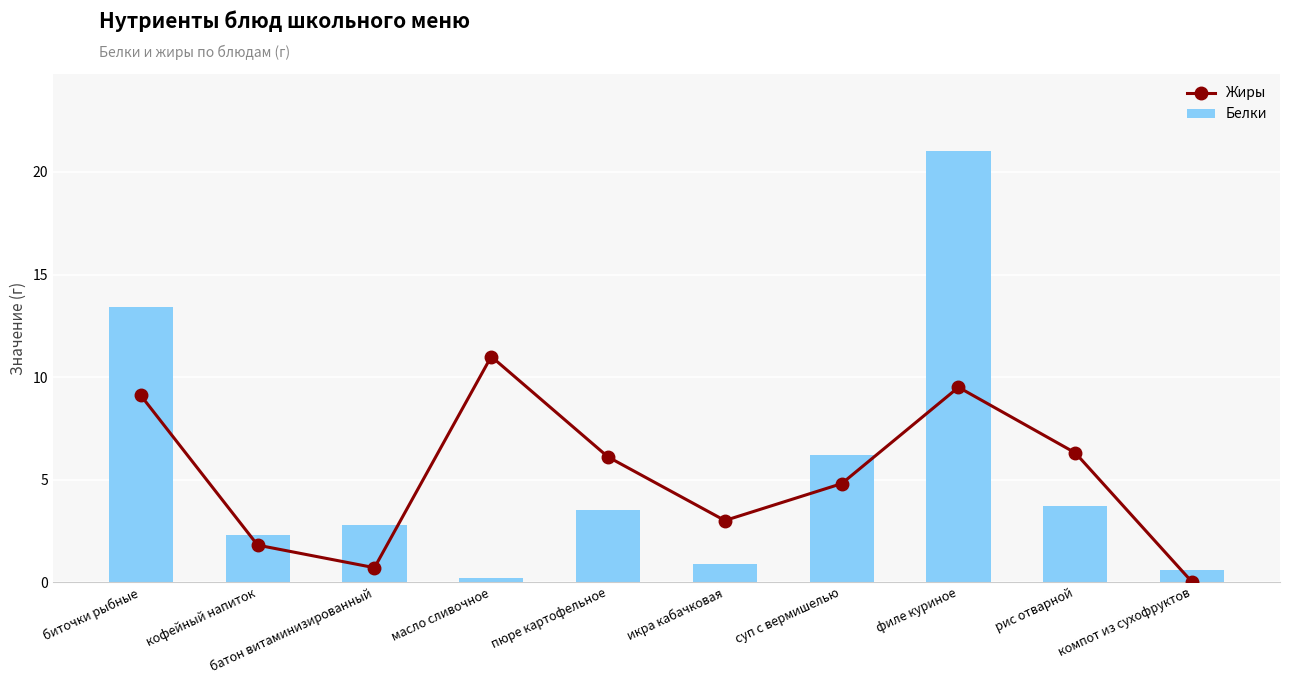

What value does the Жиры series have at суп с вермишелью?

4.8